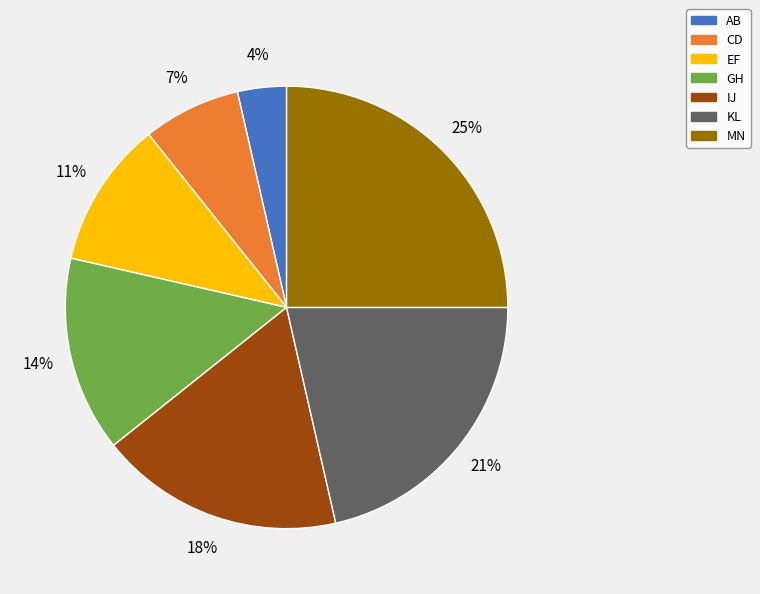

Does IJ account for over 50% of the chart?

No